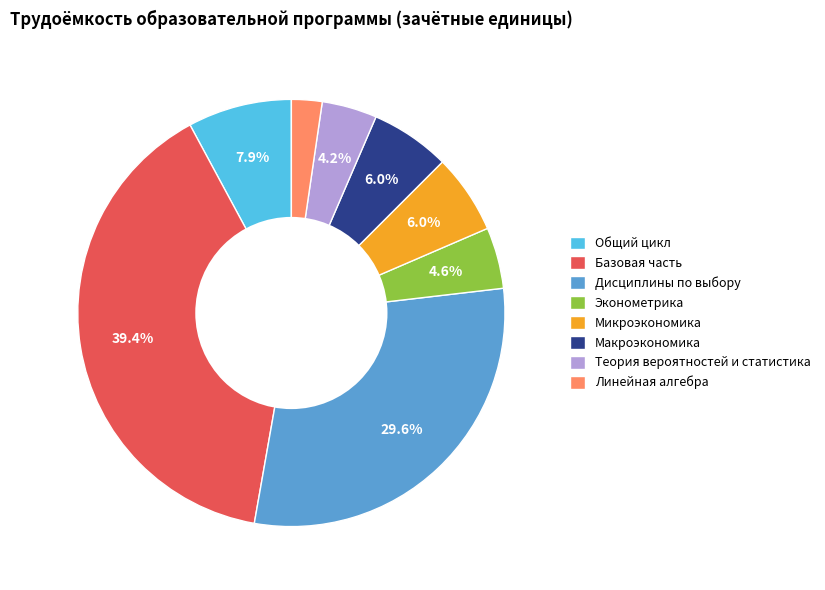

What percentage do Макроэкономика and Теория вероятностей и статистика together represent?

10.2%